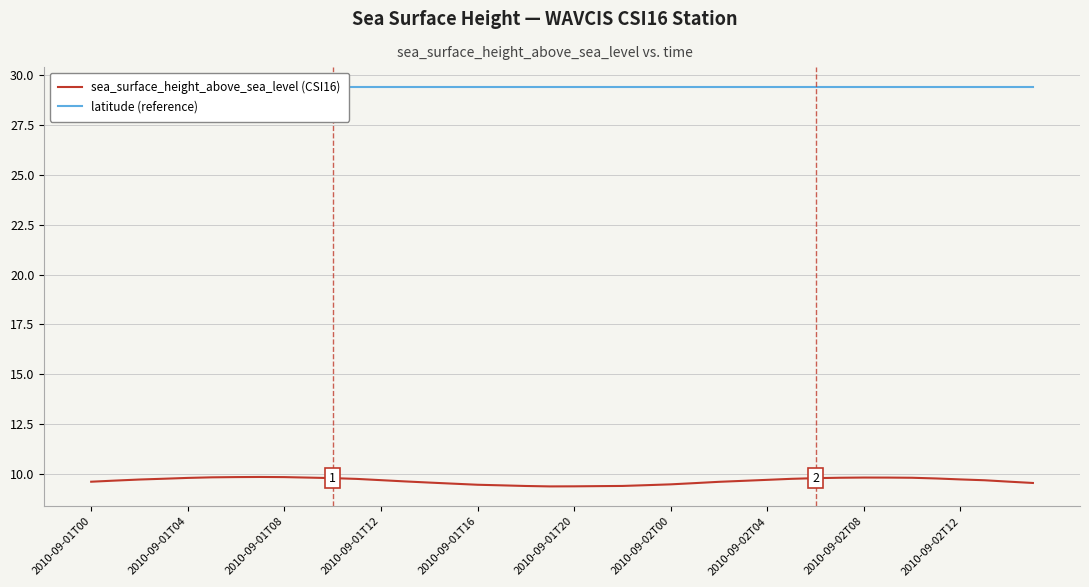

What is the value of the sea_surface_height_above_sea_level (CSI16) point at the 14th from the left?

9.6